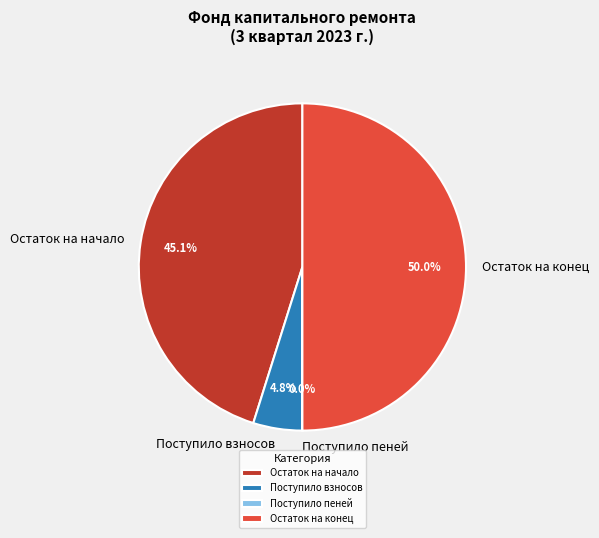

What is the largest slice in the pie chart?

Остаток на конец